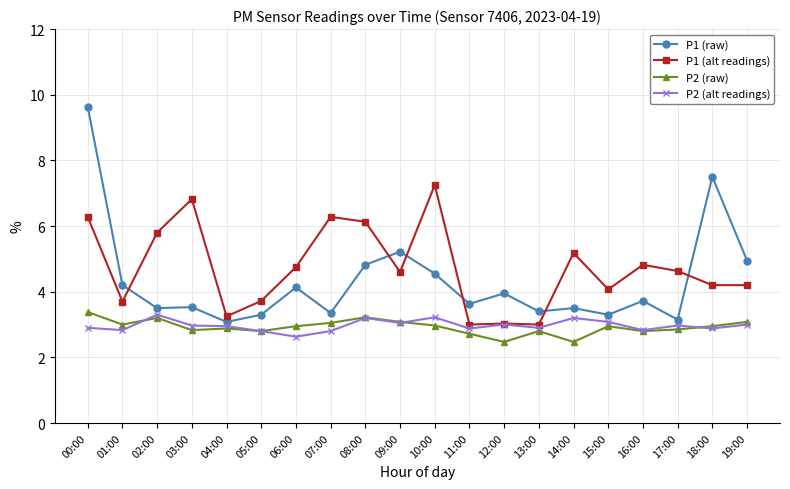

Does the chart have visible grid lines?

Yes